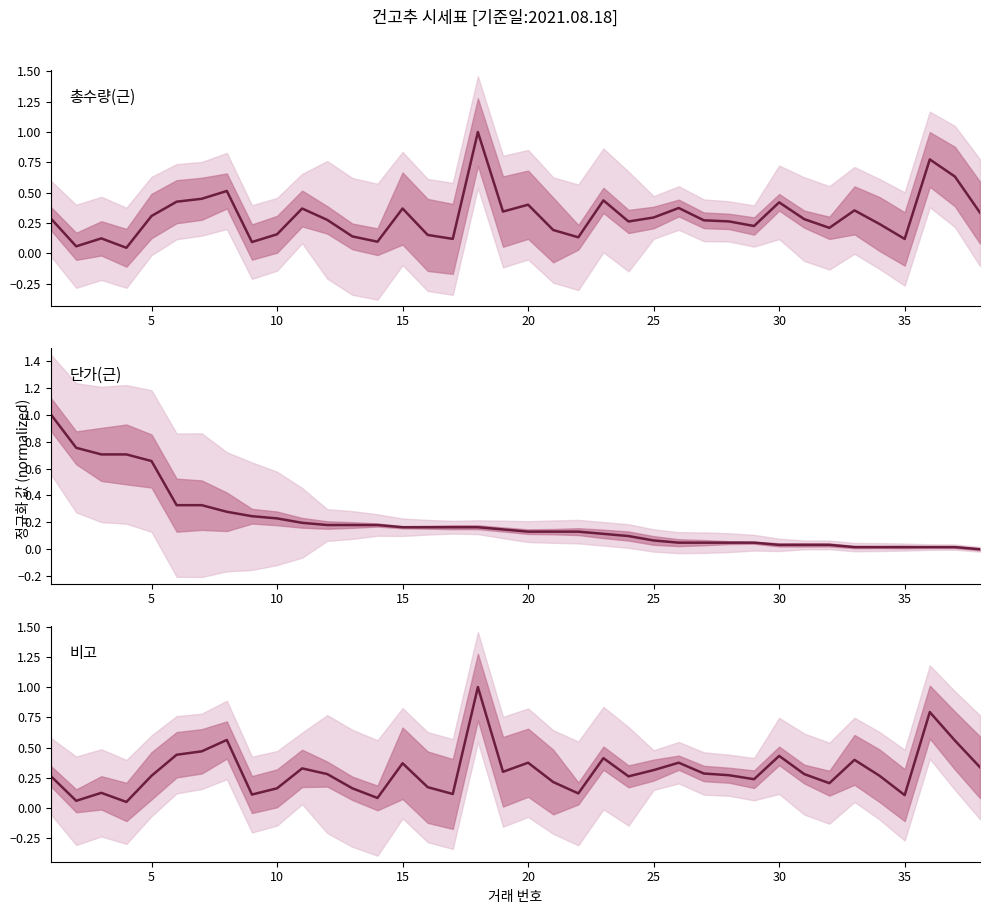

Does the chart display data point markers on the line(s)?

No